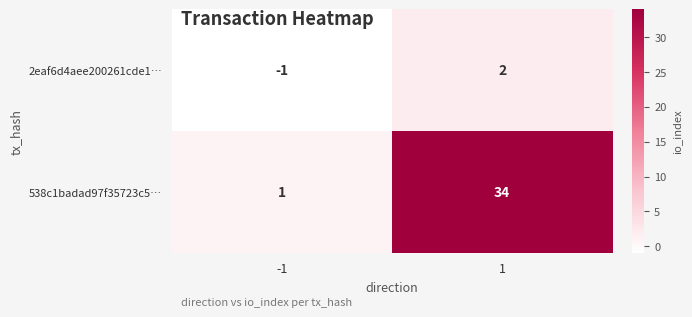

What is the maximum value shown in the chart?

34